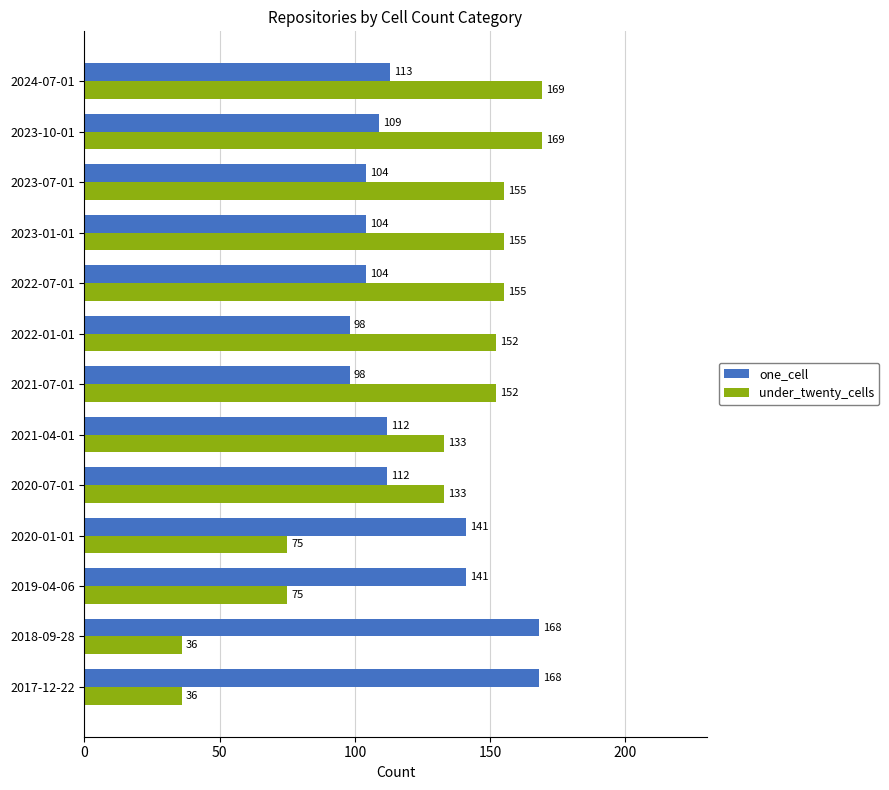

List the series in order of their peak value, highest first.

under_twenty_cells, one_cell